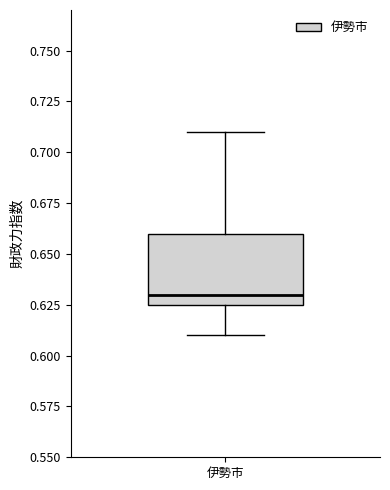

Where is the lower edge of the box for 伊勢市 on the y-axis? The values are not printed on the chart, so give them approximately, as read against the axis.

0.625